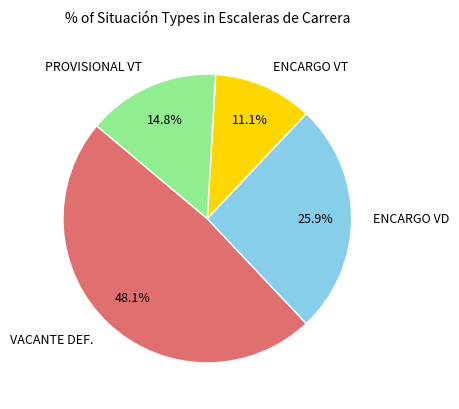

How many segments does this pie chart have?

4